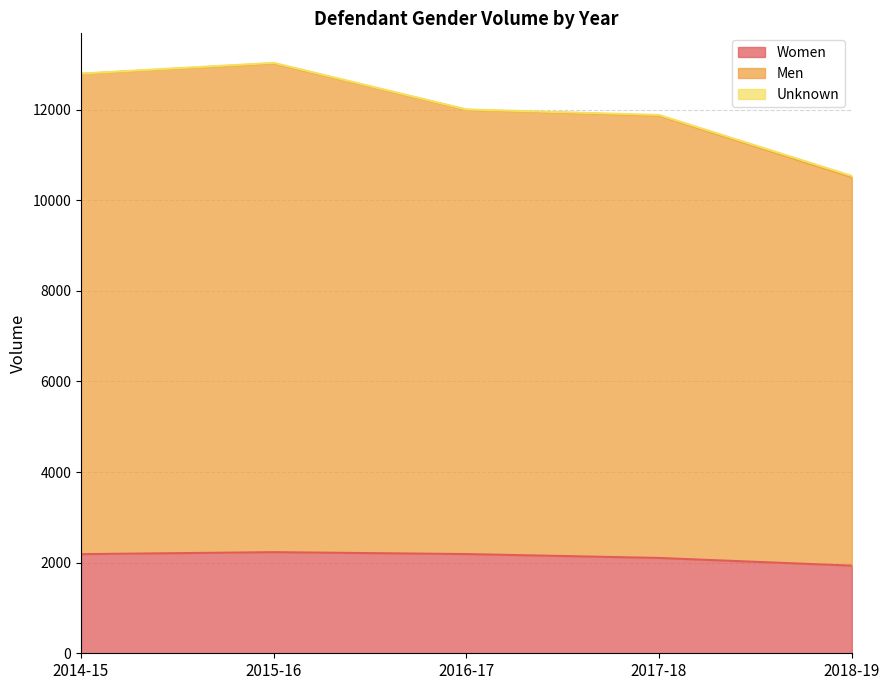

True or false: Men and Women cross at least once.

False